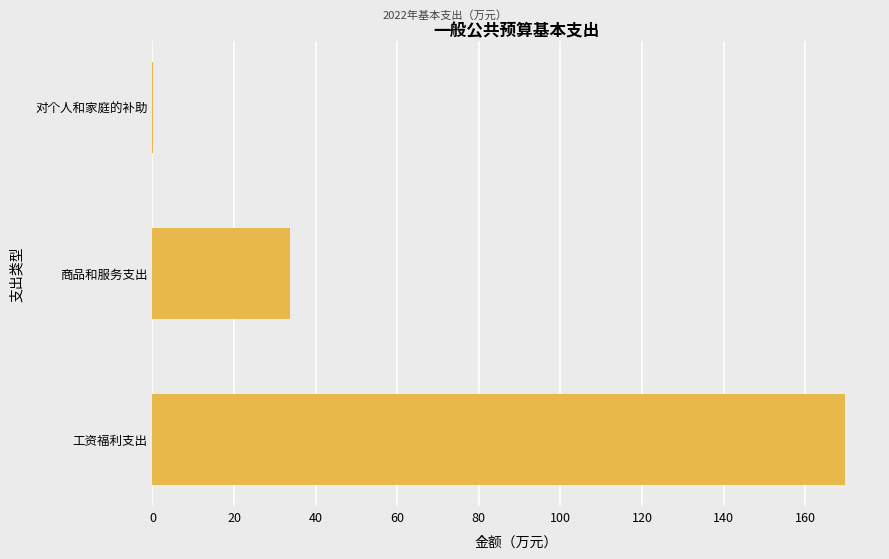

How many data points are above 33?

2